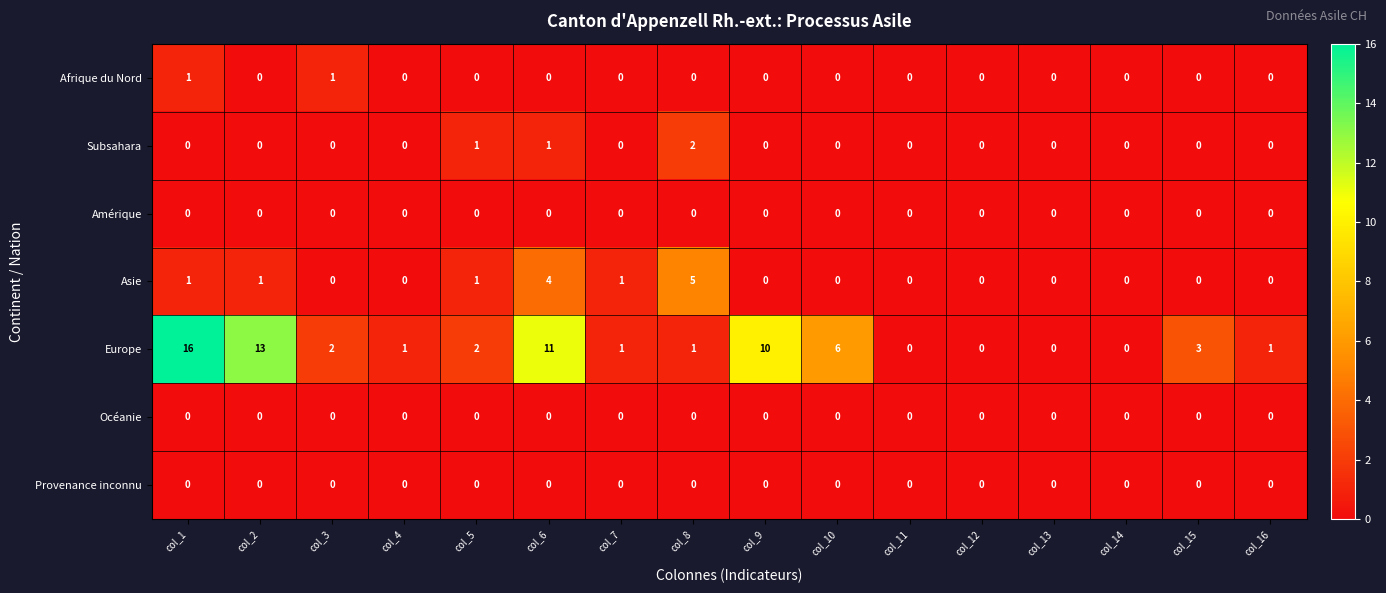

Where does the Europe series first go above 2?

col_1